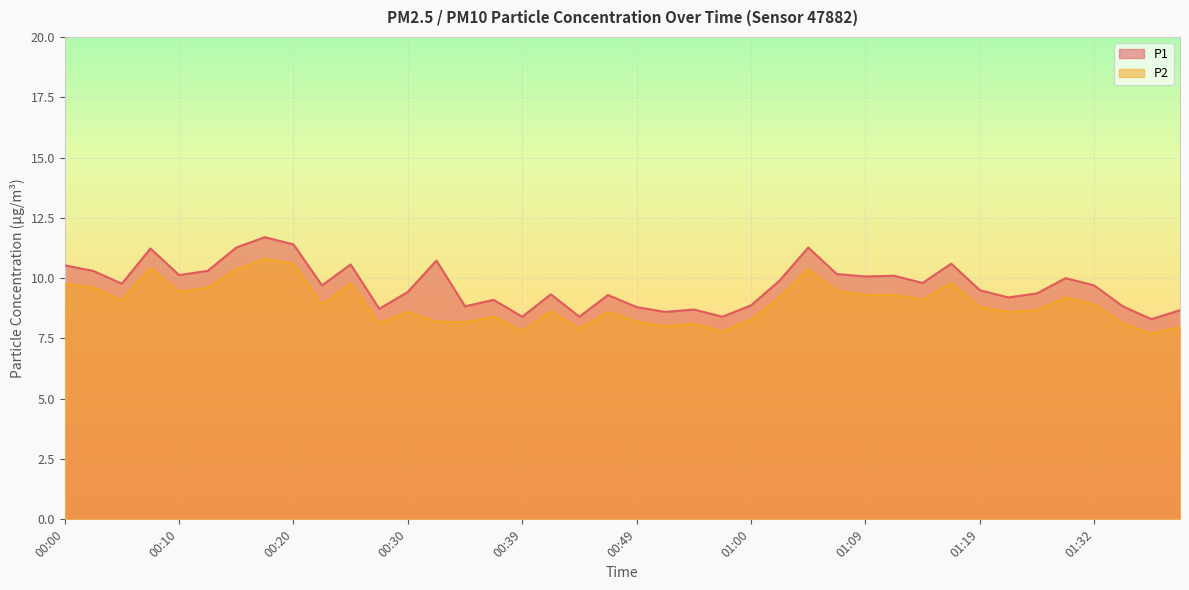

What is the sum of all P2 values?

357.6